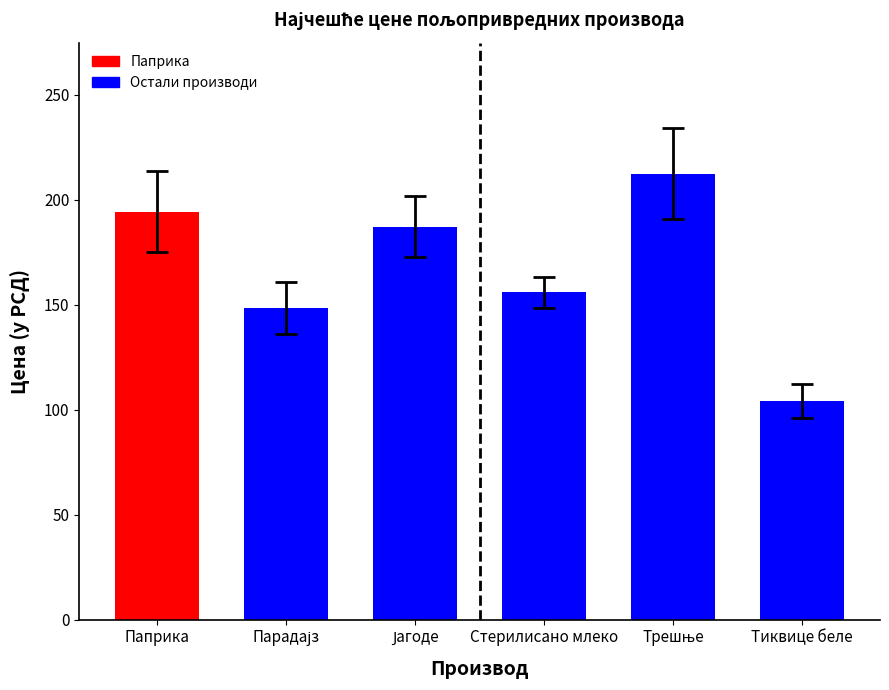

What position from the left is Тиквице беле?

6